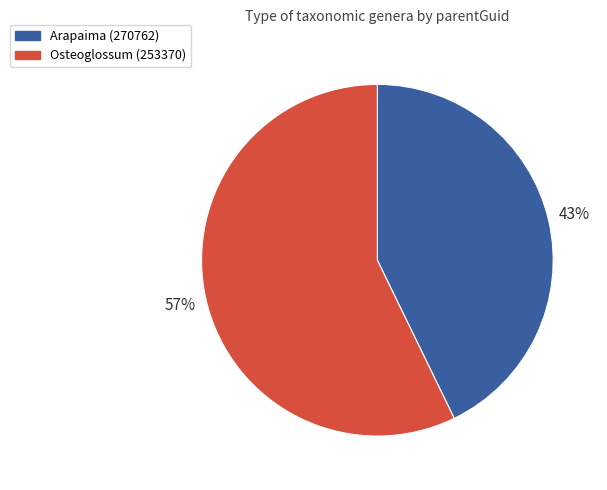

What percentage is the Osteoglossum (253370) slice, to the nearest percent?

57%